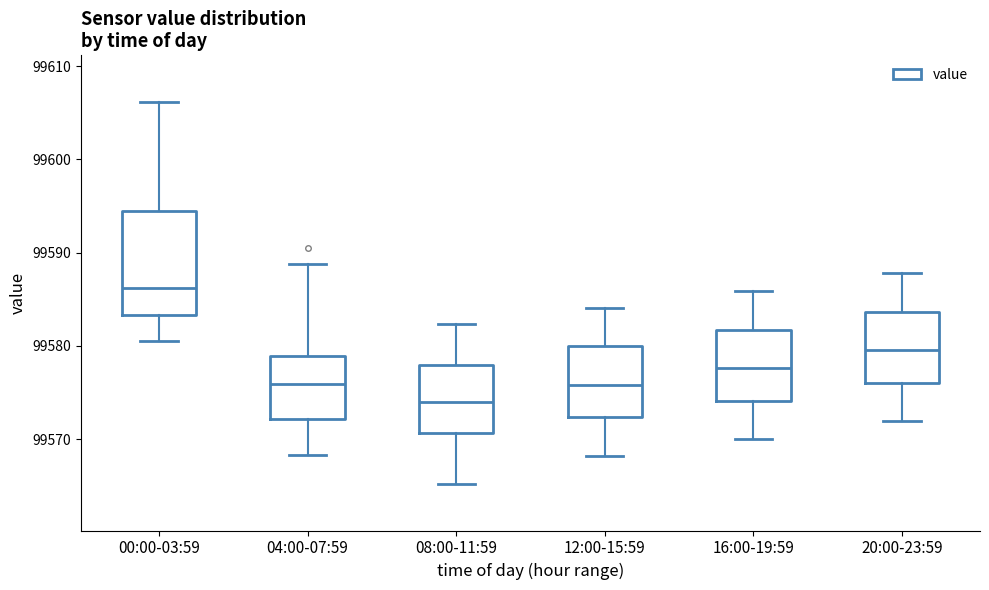

Reading left to right, read every box against the y-axis: the position of its median line, the range the box covers, and the ends of its whiskers. The values are not printed on the chart, so give them approximately, as read against the axis.

00:00-03:59: median 99586, box 99583 to 99594, whiskers 99581 to 99606
04:00-07:59: median 99576, box 99572 to 99579, whiskers 99568 to 99589
08:00-11:59: median 99574, box 99571 to 99578, whiskers 99565 to 99582
12:00-15:59: median 99576, box 99572 to 99580, whiskers 99568 to 99584
16:00-19:59: median 99578, box 99574 to 99582, whiskers 99570 to 99586
20:00-23:59: median 99580, box 99576 to 99584, whiskers 99572 to 99588